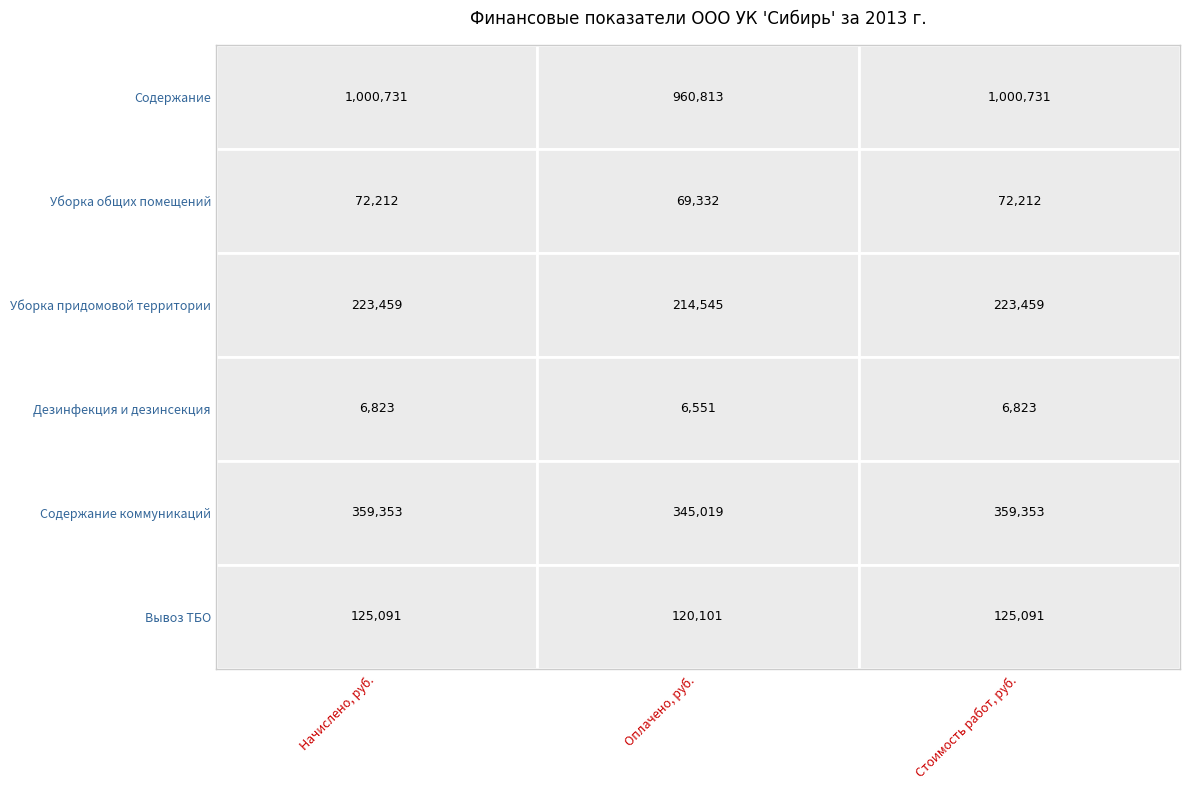

Reading left to right, list all the values displayed in this chart.

Содержание: 0=1000731.2	1=960812.9	2=1000731.2
Уборка общих помещений: 0=72212.2	1=69331.7	2=72212.2
Уборка придомовой территории: 0=223458.6	1=214545.1	2=223458.6
Дезинфекция и дезинсекция: 0=6823.4	1=6551.3	2=6823.4
Содержание коммуникаций: 0=359353.5	1=345019.2	2=359353.5
Вывоз ТБО: 0=125091.1	1=120101.4	2=125091.1